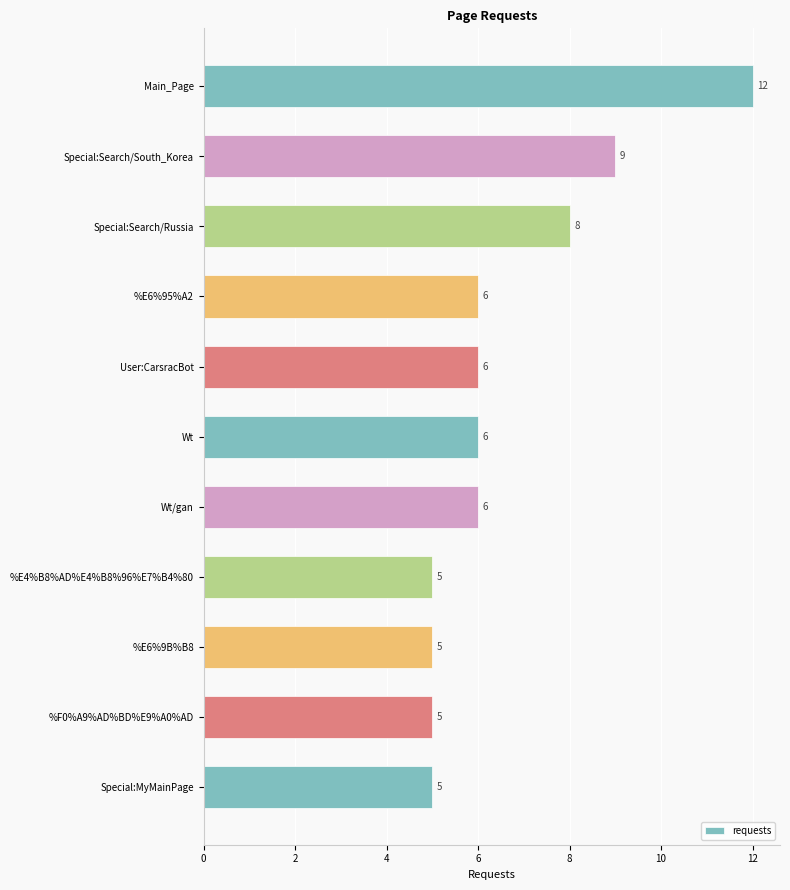

Between %E6%95%A2 and %E4%B8%AD%E4%B8%96%E7%B4%80, which is larger?

%E6%95%A2